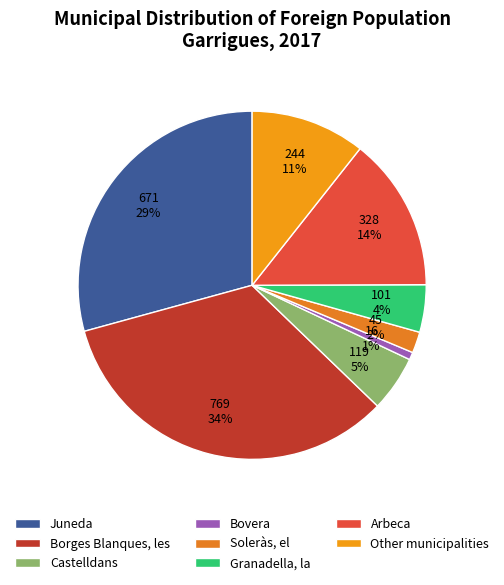

To the nearest percent, what is the combined percentage of Bovera and Other municipalities?

11%